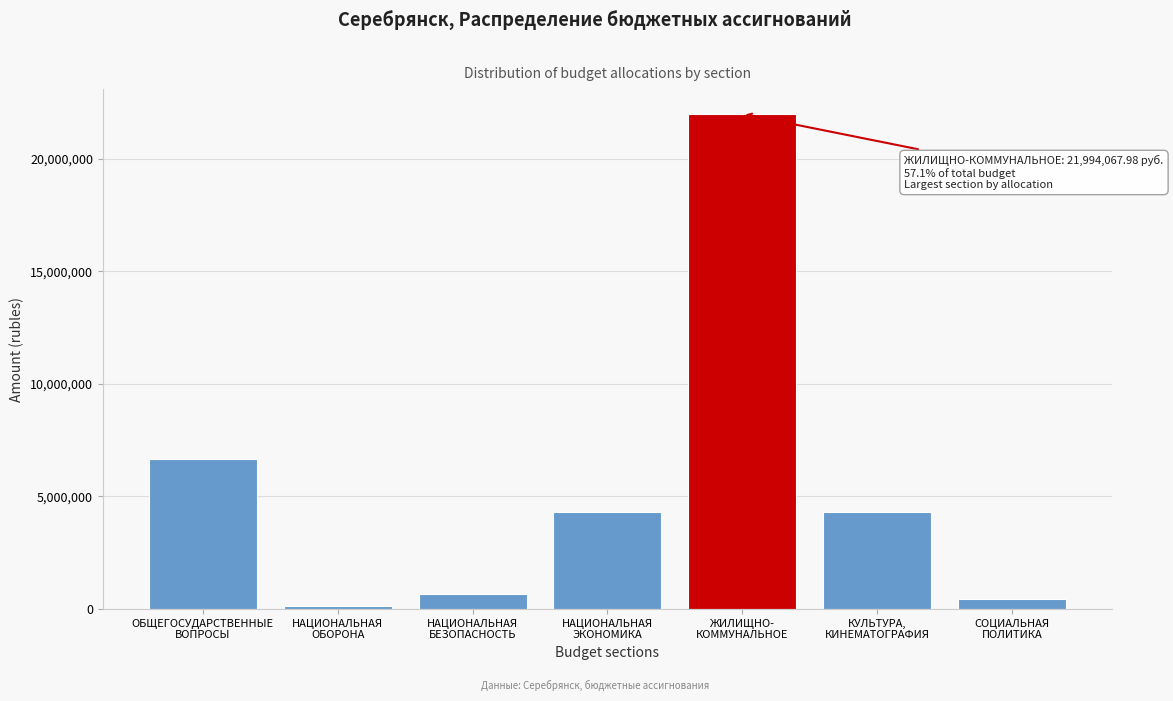

What is the sum of all values?

38536476.5